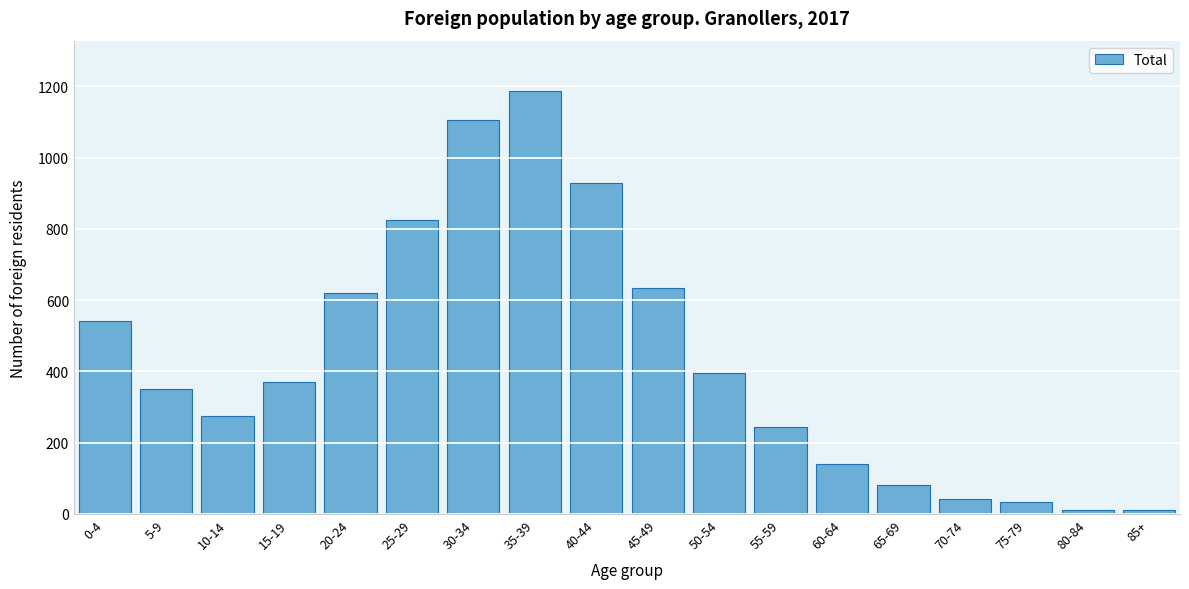

Reading left to right, extract all data points from this chart.

0-4=542	5-9=352	10-14=274	15-19=369	20-24=619	25-29=825	30-34=1105	35-39=1186	40-44=929	45-49=633	50-54=395	55-59=243	60-64=141	65-69=81	70-74=43	75-79=33	80-84=10	85+=10